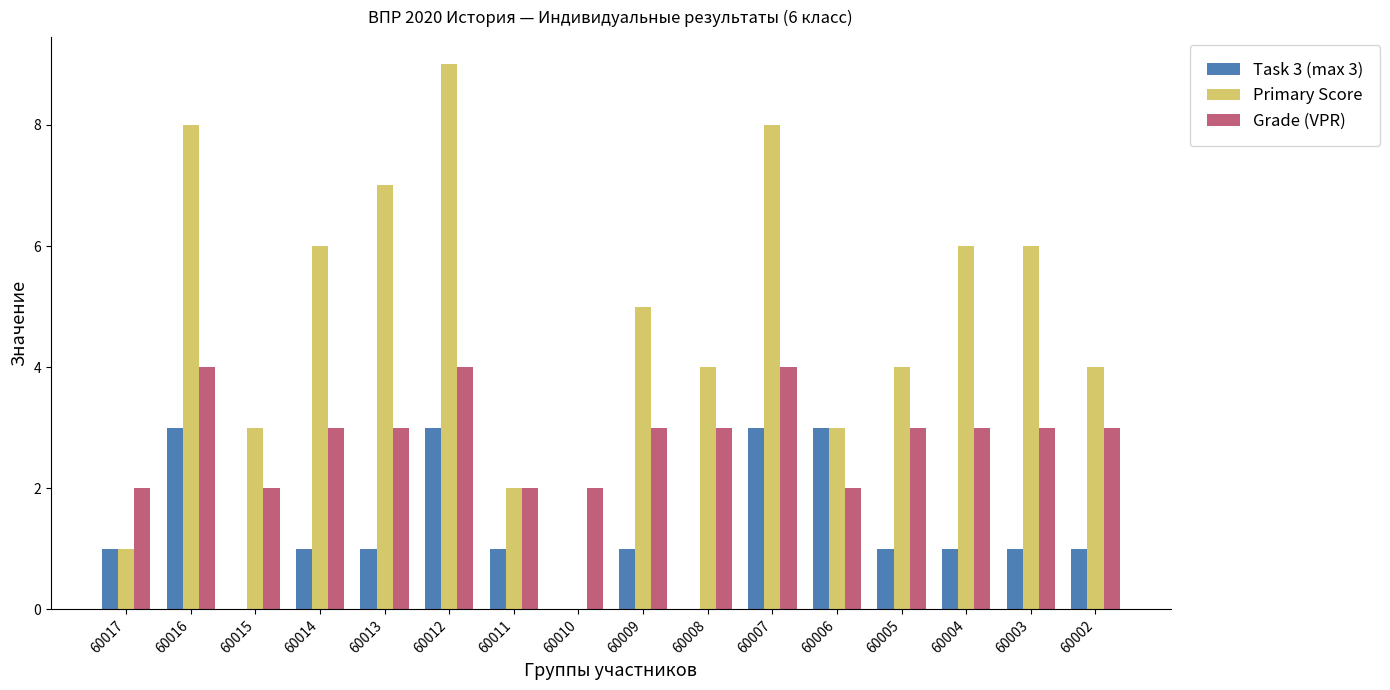

How many groups of bars are there?

16